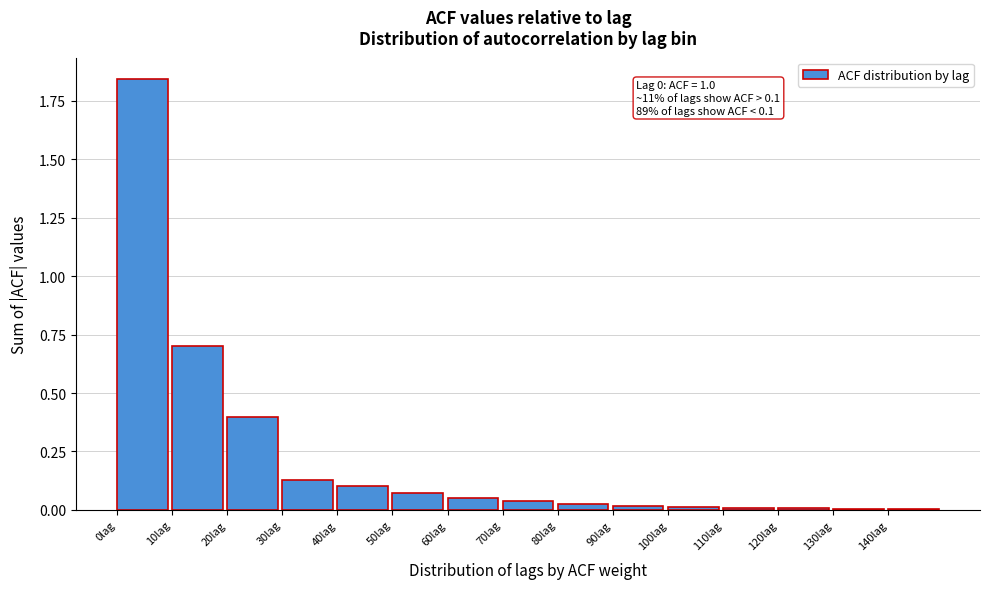

Over which range of the x-axis is the bar tallest?

0 to 10